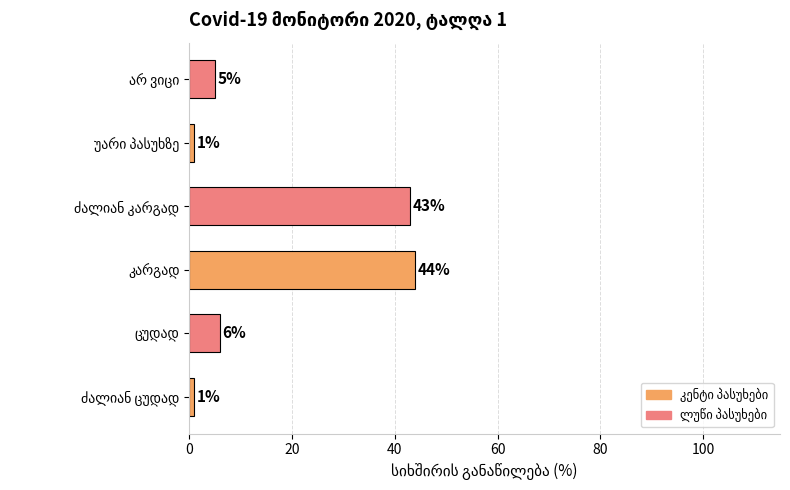

What is the greatest value displayed?

44